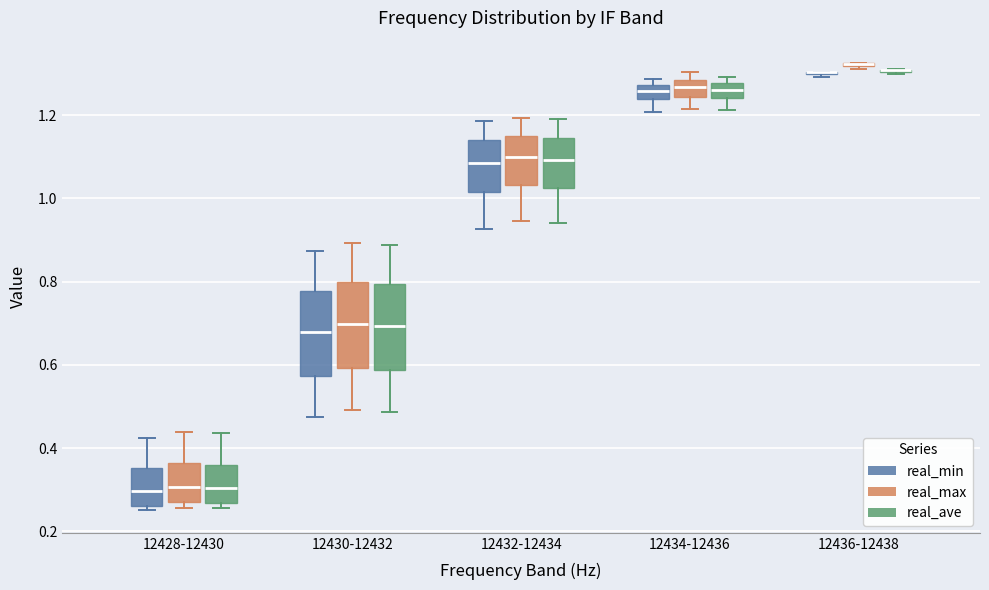

Reading left to right, transcribe this box plot: for each box, give where its median line is, the range the box spans, and where its two whiskers end, as read against the y-axis. The values are not printed on the chart, so give them approximately, as read against the axis.

12428-12430 (real_min): median 0.30, box 0.26 to 0.36, whiskers 0.26 (just below the box's lower edge) to 0.42
12428-12430 (real_max): median 0.30, box 0.26 to 0.36, whiskers 0.26 (just below the box's lower edge) to 0.44
12428-12430 (real_ave): median 0.30, box 0.26 to 0.36, whiskers 0.26 (just below the box's lower edge) to 0.44
12430-12432 (real_min): median 0.68, box 0.58 to 0.78, whiskers 0.48 to 0.88
12430-12432 (real_max): median 0.70, box 0.60 to 0.80, whiskers 0.50 to 0.90
12430-12432 (real_ave): median 0.70, box 0.58 to 0.80, whiskers 0.48 to 0.88
12432-12434 (real_min): median 1.08, box 1.02 to 1.14, whiskers 0.92 to 1.18
12432-12434 (real_max): median 1.10, box 1.04 to 1.16, whiskers 0.94 to 1.20
12432-12434 (real_ave): median 1.10, box 1.02 to 1.14, whiskers 0.94 to 1.20
12434-12436 (real_min): median 1.26, box 1.24 to 1.28, whiskers 1.20 to 1.28 (just above the box's upper edge)
12434-12436 (real_max): median 1.26, box 1.24 to 1.28, whiskers 1.22 to 1.30
12434-12436 (real_ave): median 1.26, box 1.24 to 1.28, whiskers 1.22 to 1.30
12436-12438 (real_min): box collapsed to a line at 1.30, whiskers 1.30 to 1.30
12436-12438 (real_max): box collapsed to a line at 1.32, whiskers 1.32 to 1.32
12436-12438 (real_ave): box collapsed to a line at 1.30, whiskers 1.30 to 1.32